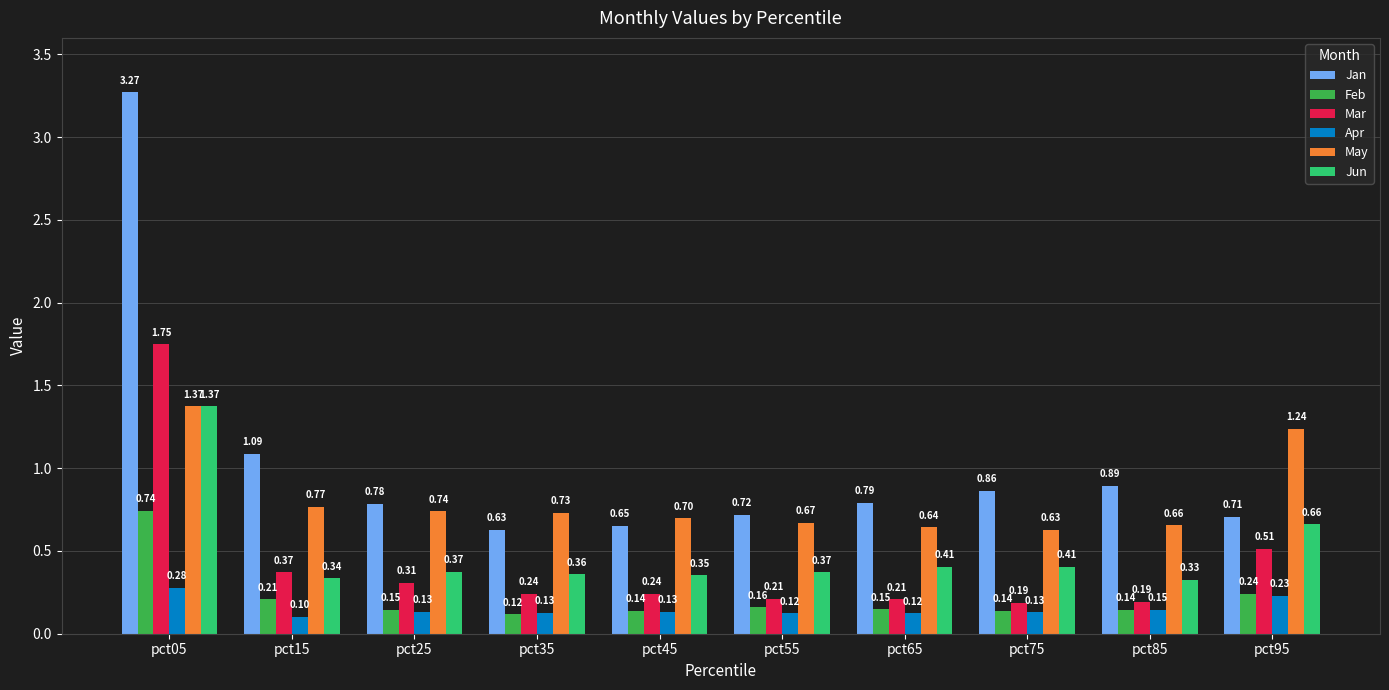

Rank the series at pct95 from highest to lowest value.

May, Jan, Jun, Mar, Feb, Apr